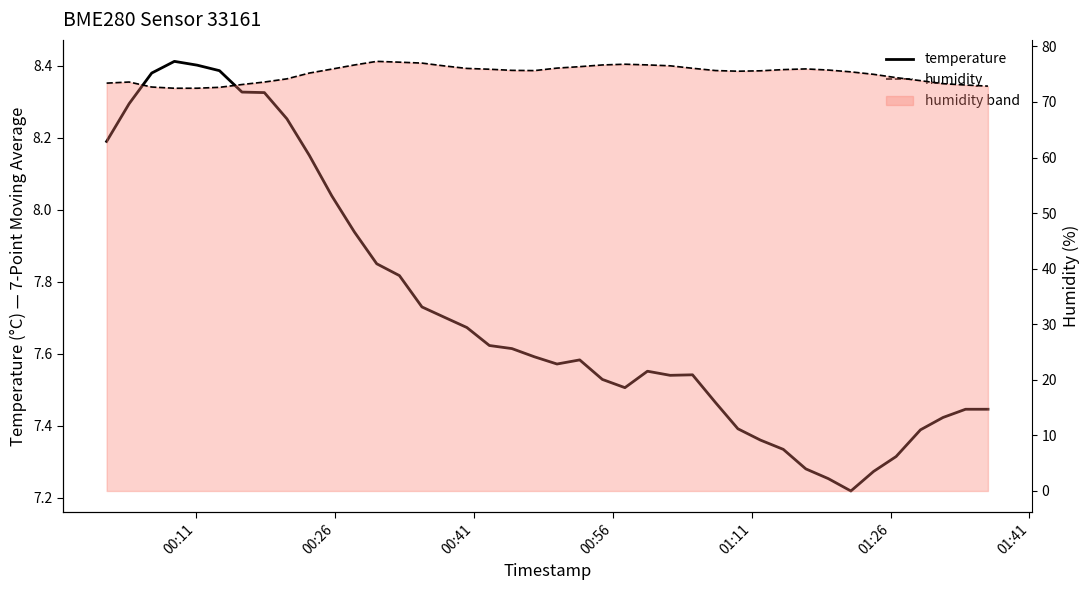

True or false: humidity and temperature intersect in this chart.

False